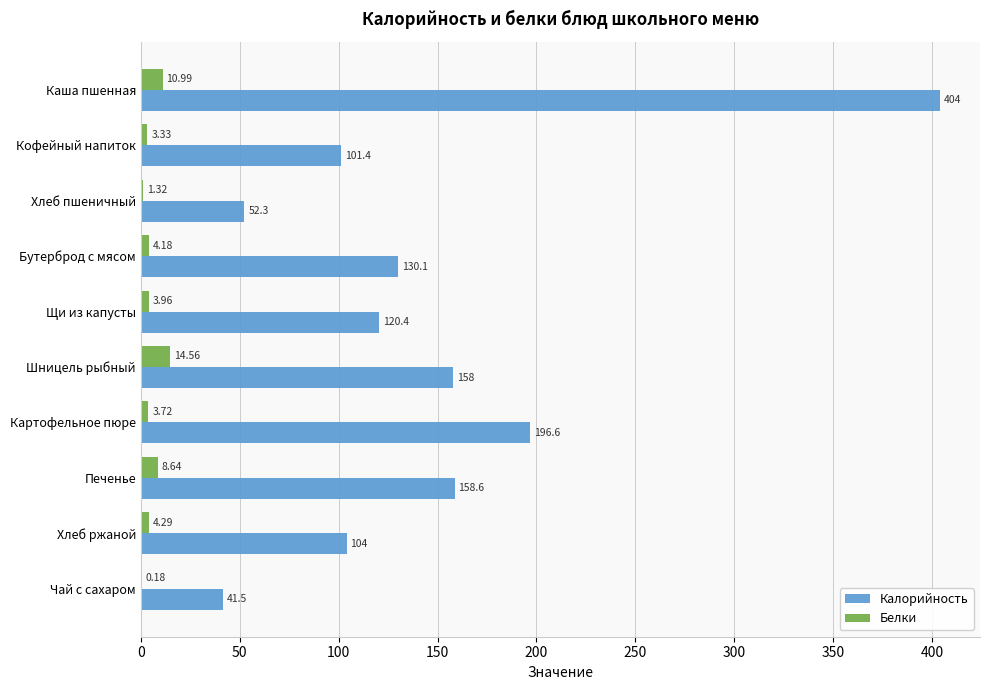

Count the number of categories in the chart.

10